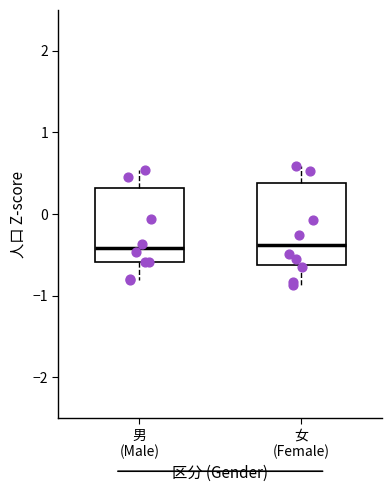

Where is the upper edge of the box for 男 (Male) on the y-axis? The values are not printed on the chart, so give them approximately, as read against the axis.

0.3